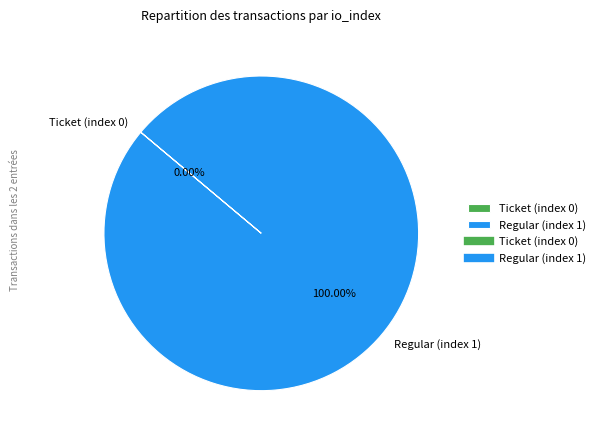

How many segments does this pie chart have?

2